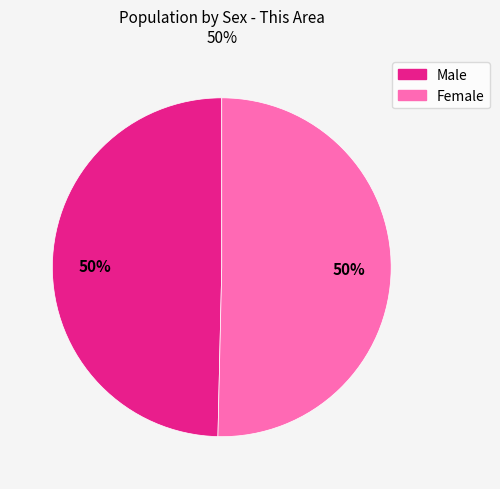

To the nearest percent, what is the average slice percentage?

50%